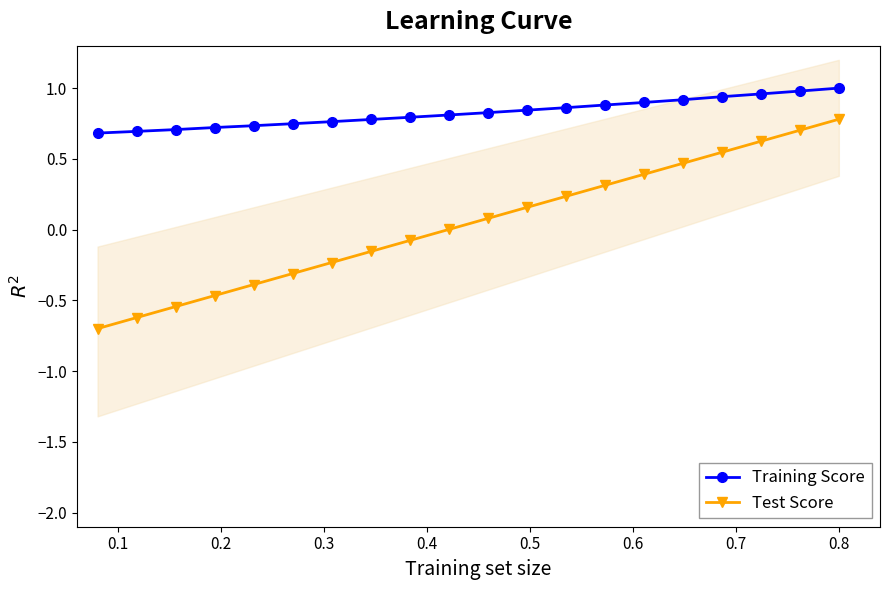

True or false: Test Score has more than 2 points higher than both neighbors.

False